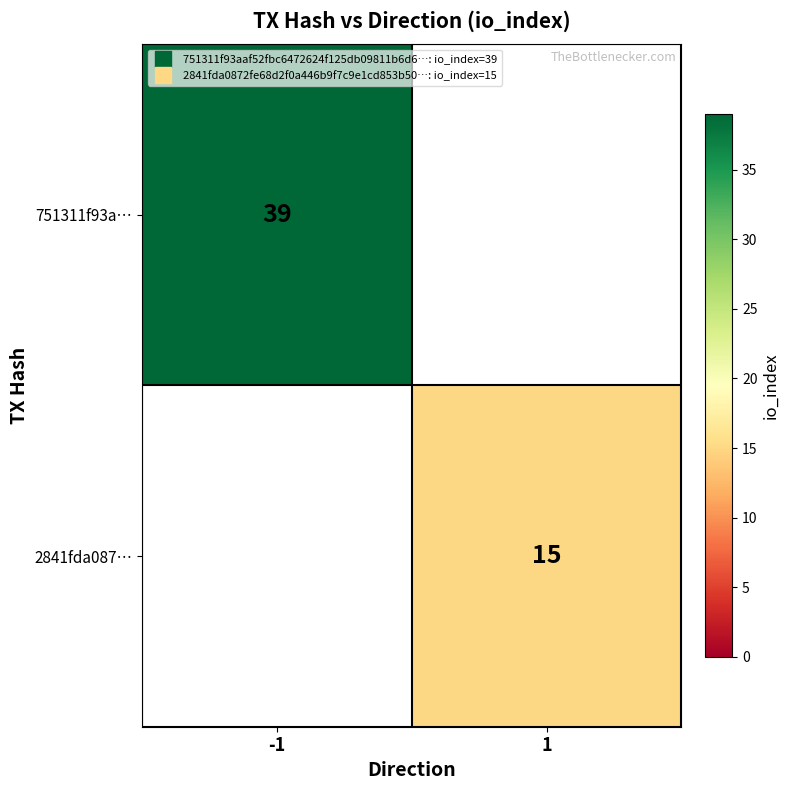

At how many categories does at least one series exceed 20?

1